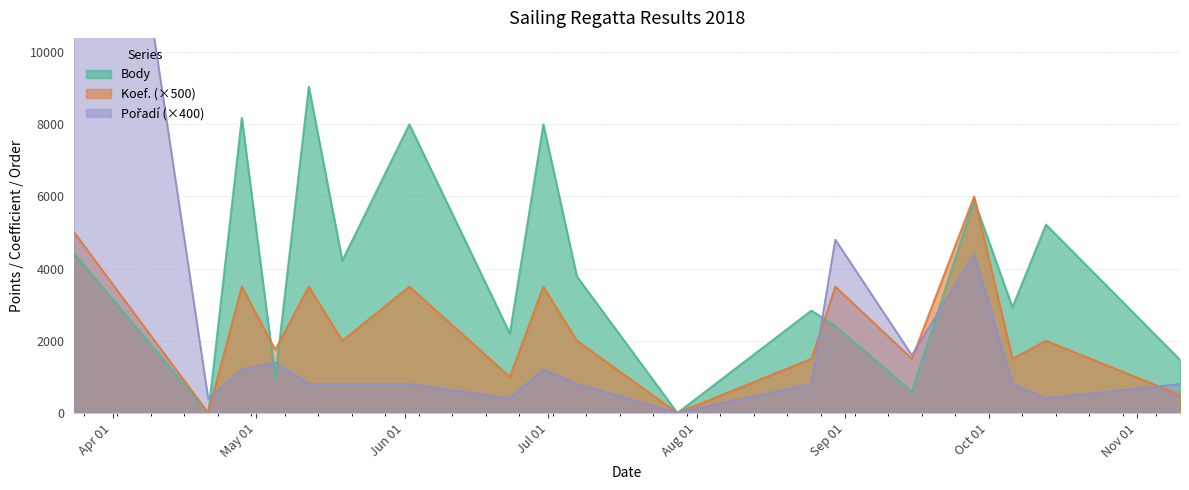

How many positive values does the Body series have?

16